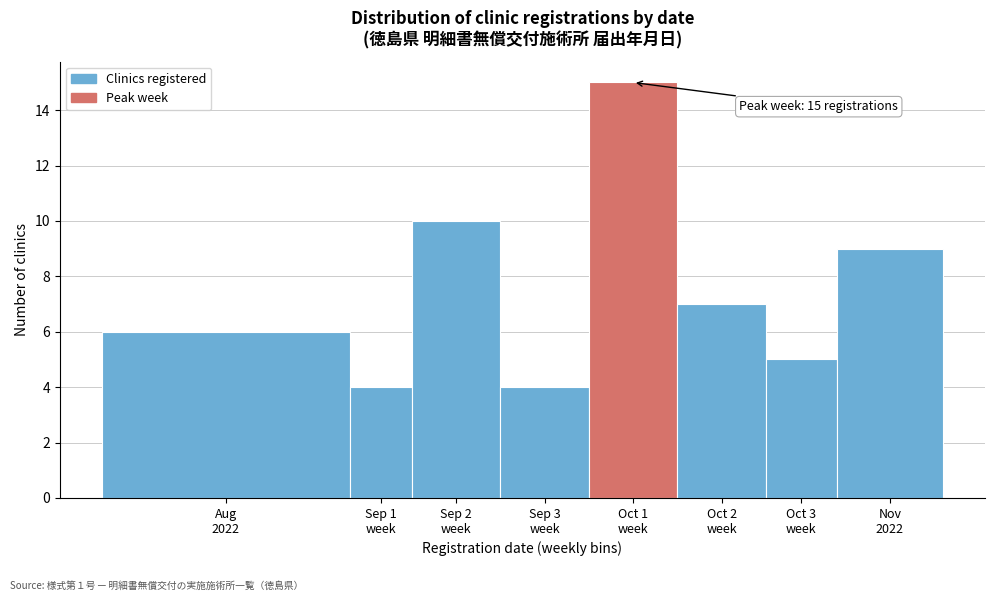

Reading left to right, what are all the values shown in this chart?

6	4	10	4	15	7	5	9